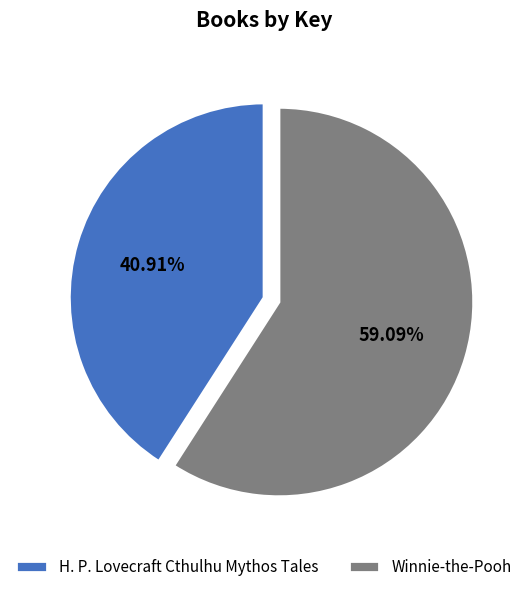

Which slice is the largest?

Winnie-the-Pooh